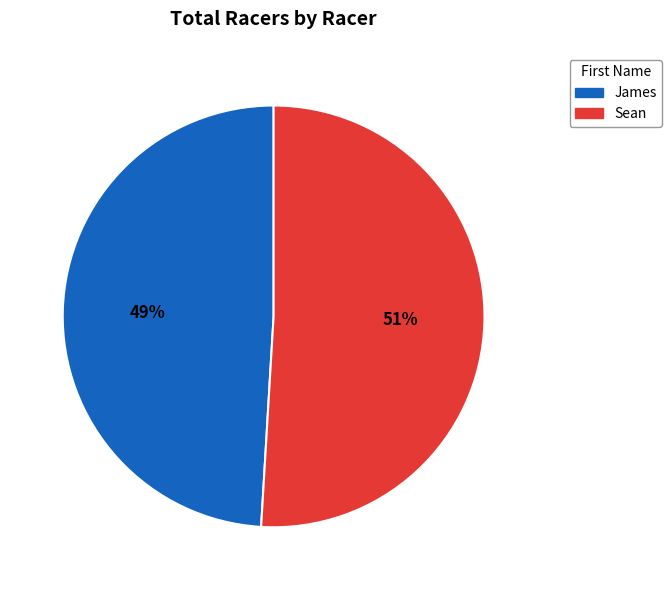

Rank the categories by value from lowest to highest.

James, Sean